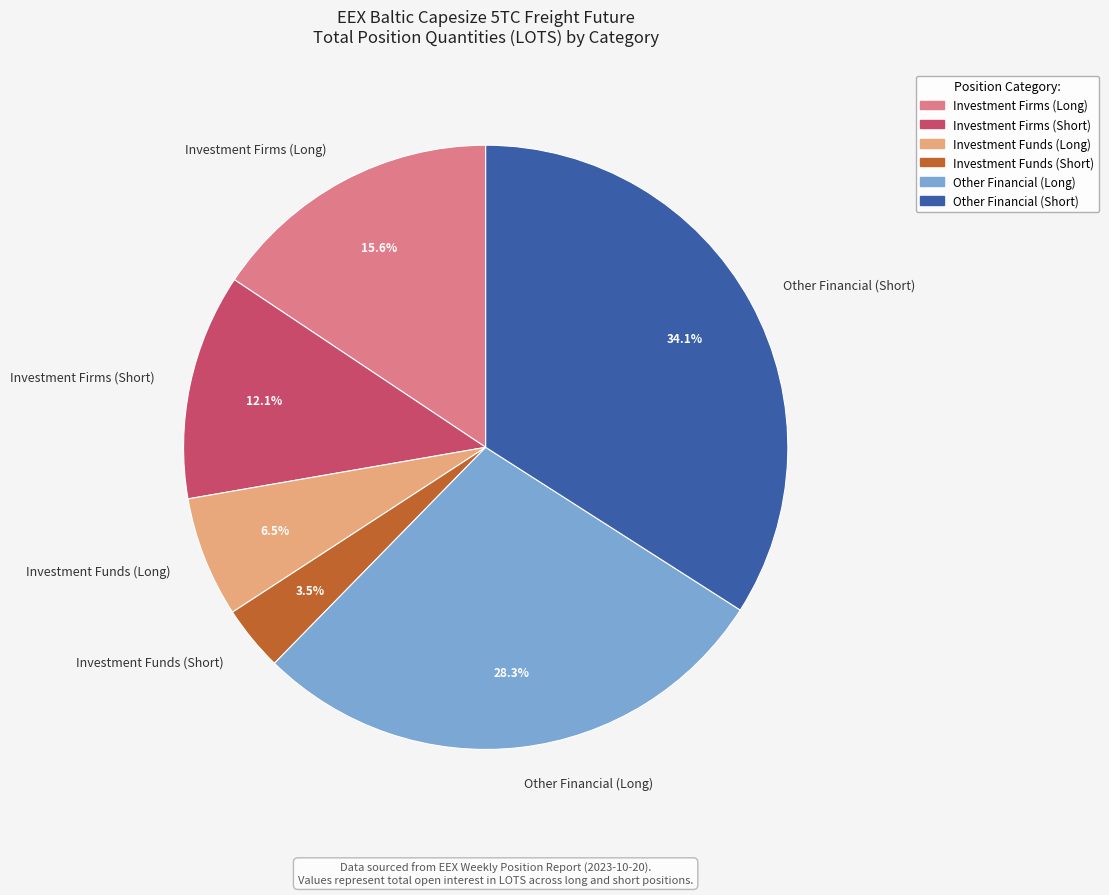

Does any single category account for the majority?

No